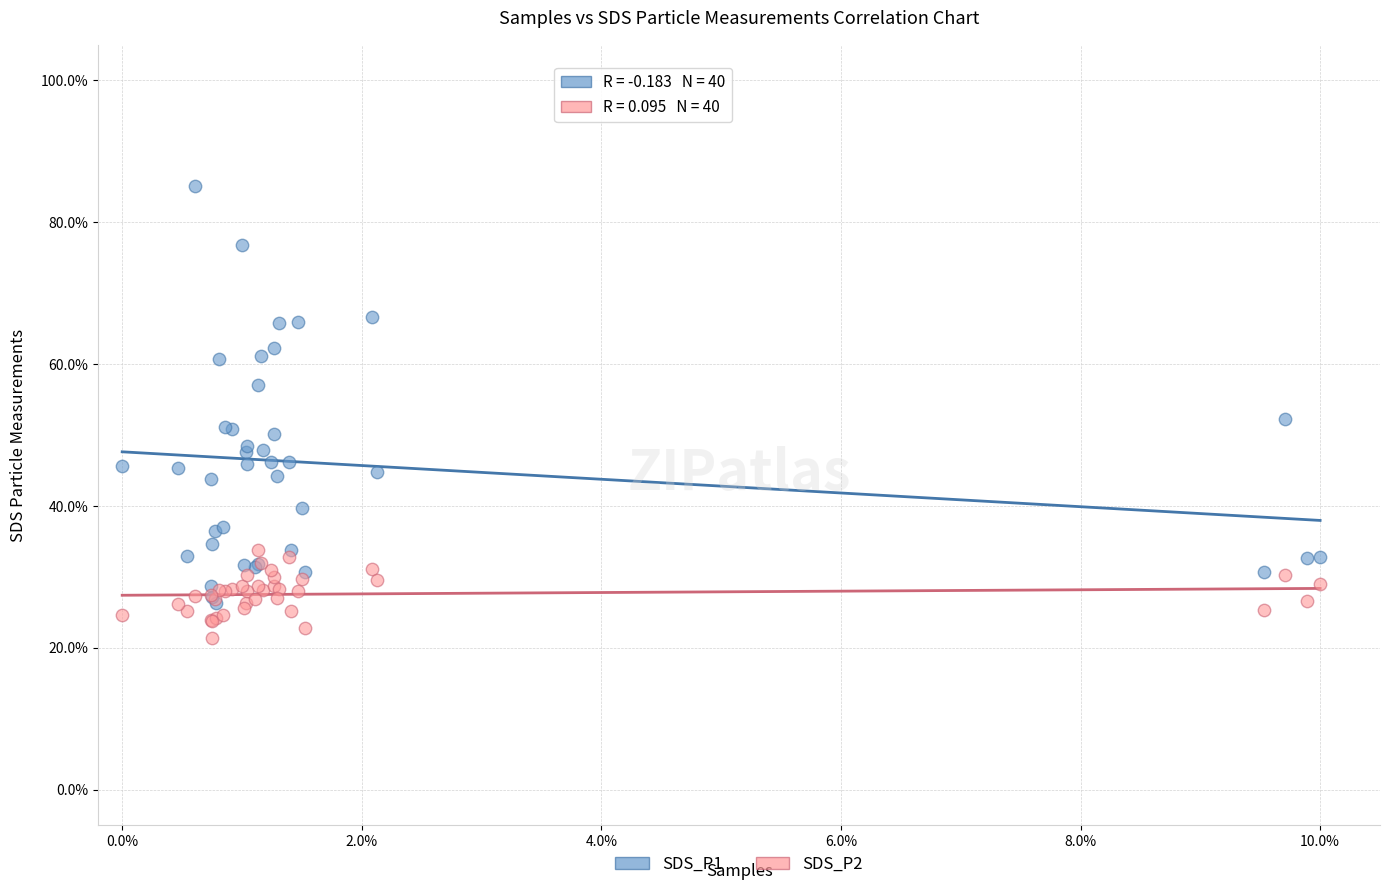

Which series contains the highest Y value?

SDS_P1